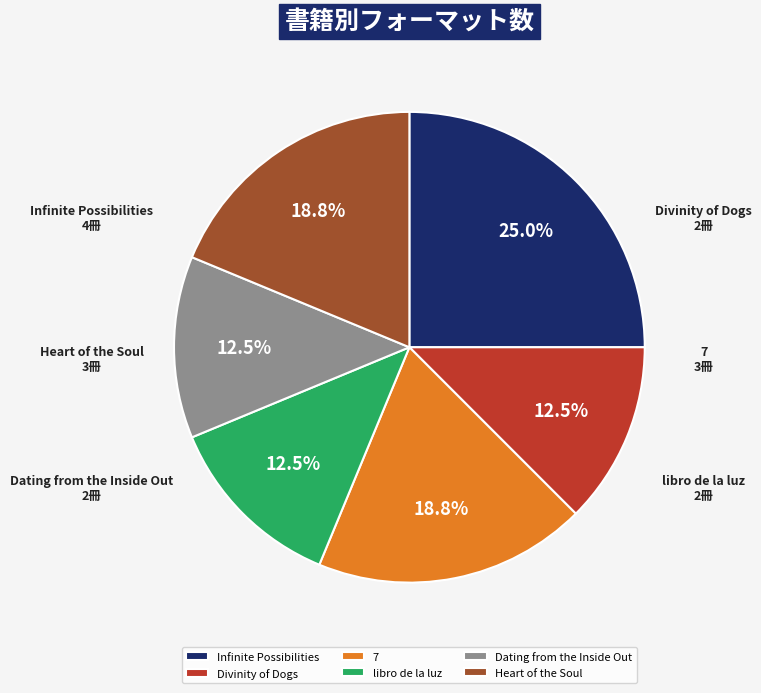

How much of the chart is everything except Infinite Possibilities?

75.0%